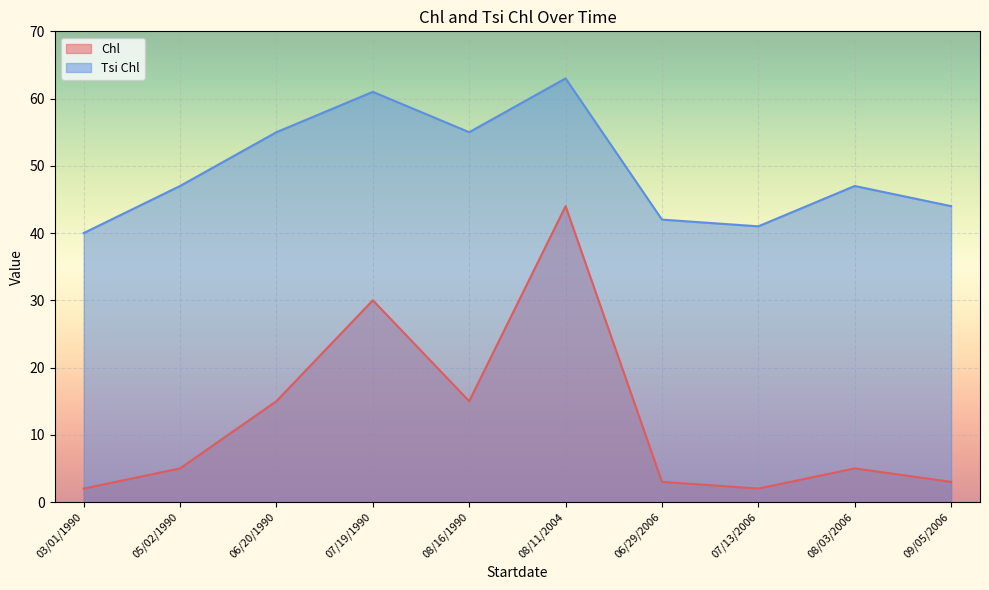

Which label corresponds to the largest value in the chart?

08/11/2004